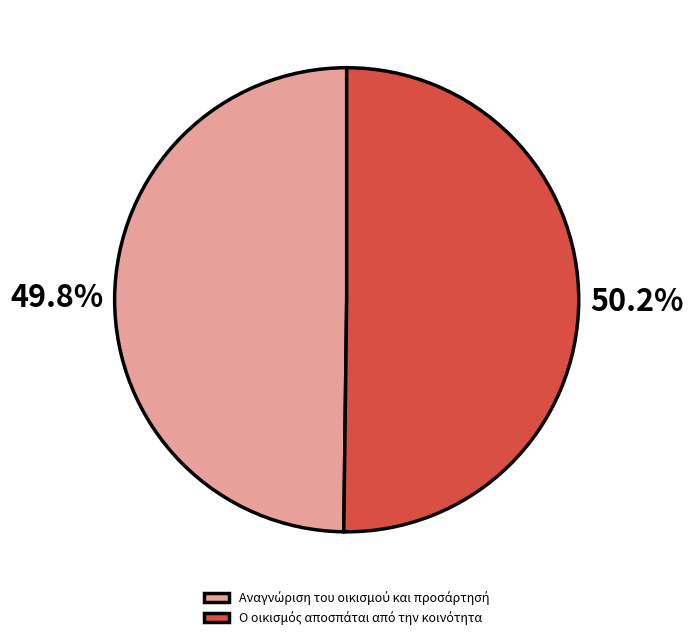

Is there any slice that represents more than half of the pie?

Yes